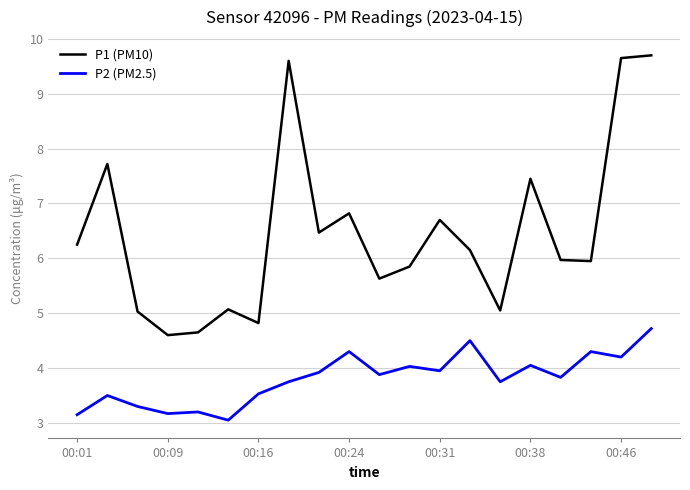

What is the highest value of the P2 (PM2.5) series?

4.7